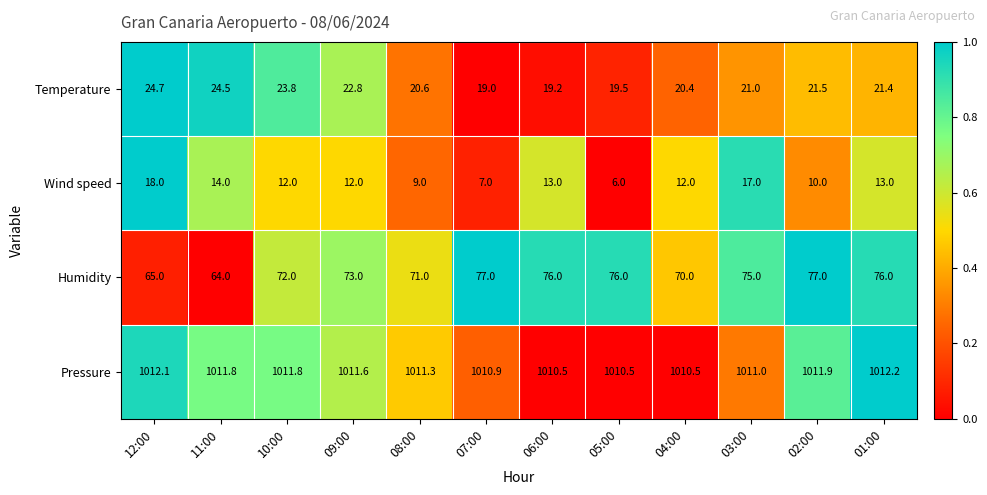

At which label does Temperature first exceed 21?

12:00